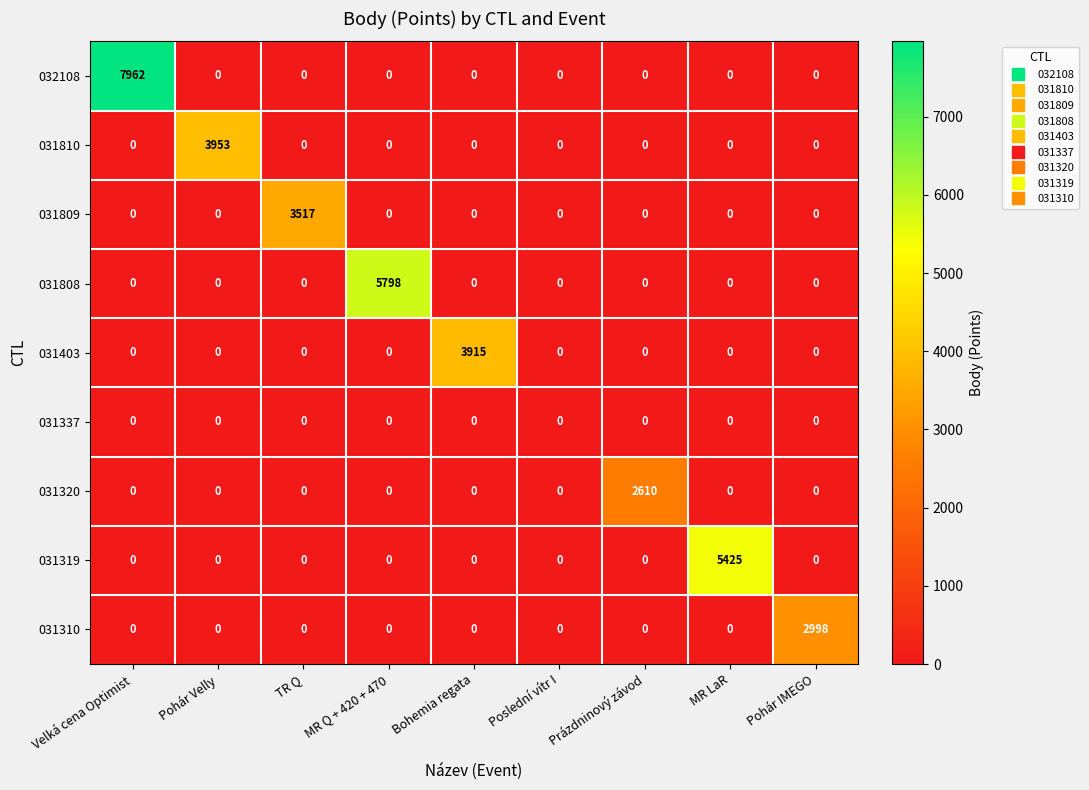

What is the difference between the maximum and minimum values in the 031808 series?

5798